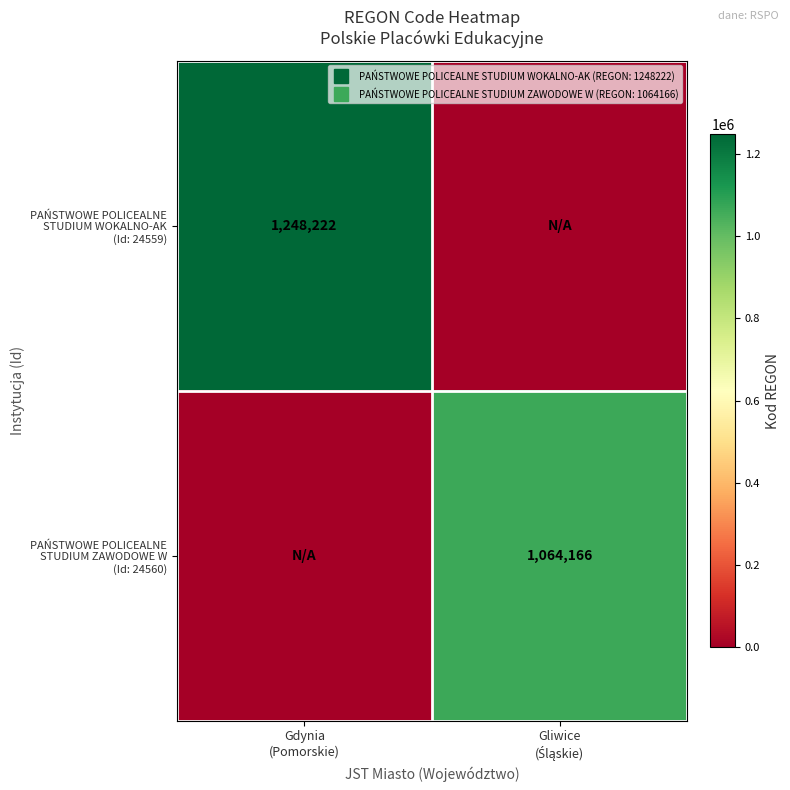

What is the sum of the PAŃSTWOWE POLICEALNE STUDIUM ZAWODOWE W (Id: 24560) values at Gliwice (Śląskie) and Gdynia (Pomorskie)?

1064166